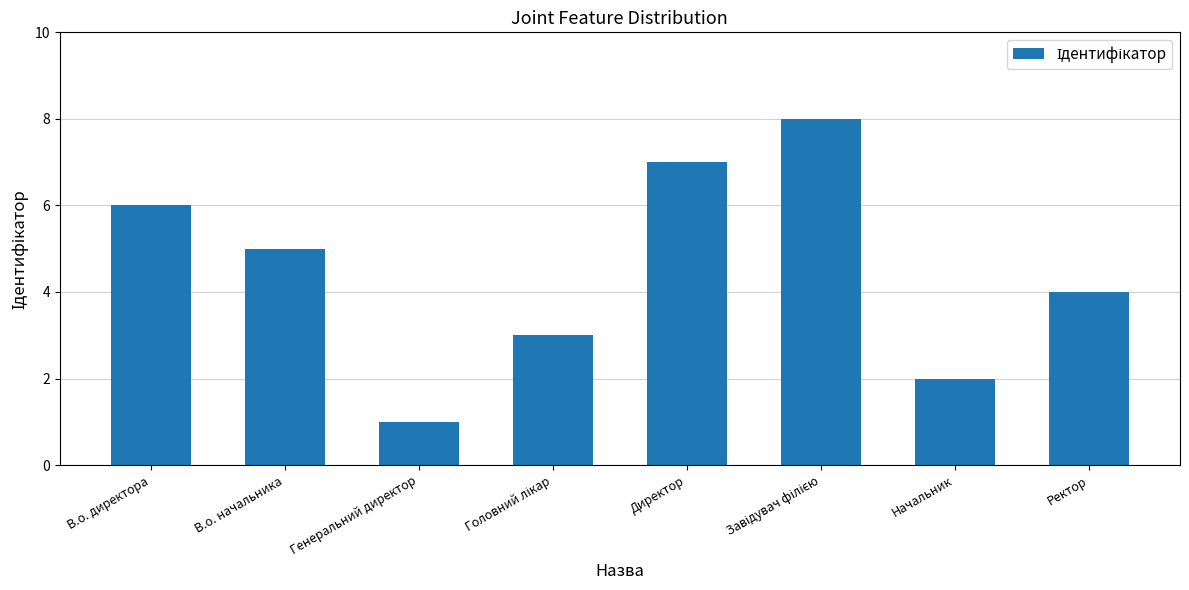

How many categories are shown in the chart?

8